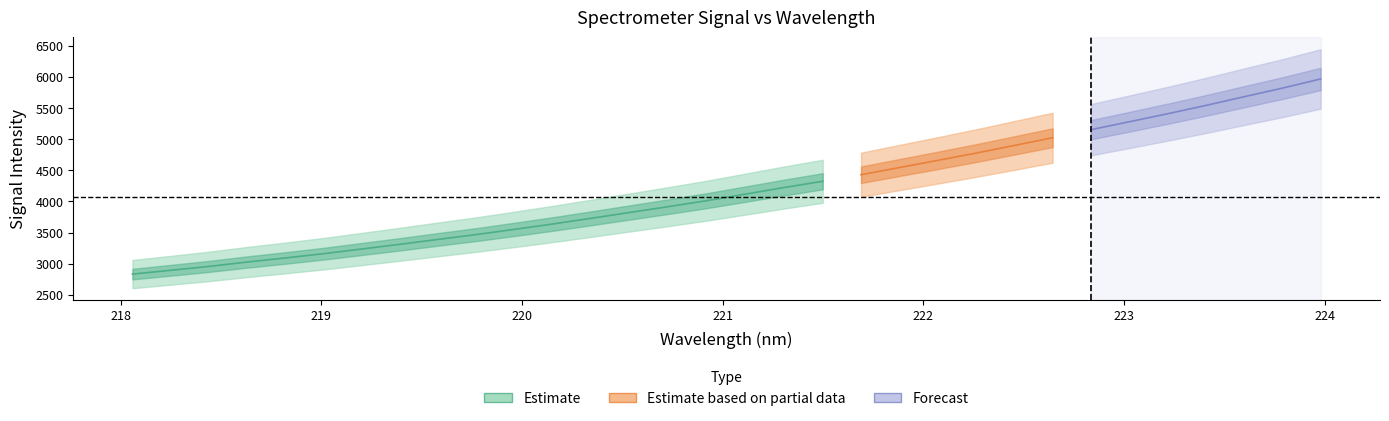

Reading right to left, list all the values displayed in this chart.

5965.8	5818.2	5680.1	5540.5	5406.7	5278.4	5150.9	5022.5	4898.4	4775.1	4658.4	4543.7	4428.5	4323.2	4223.6	4118.7	4014.4	3918.5	3825.8	3732.5	3641.4	3554.7	3470.6	3392.7	3313.8	3237.6	3162.0	3093.0	3027.6	2956.6	2894.4	2833.0